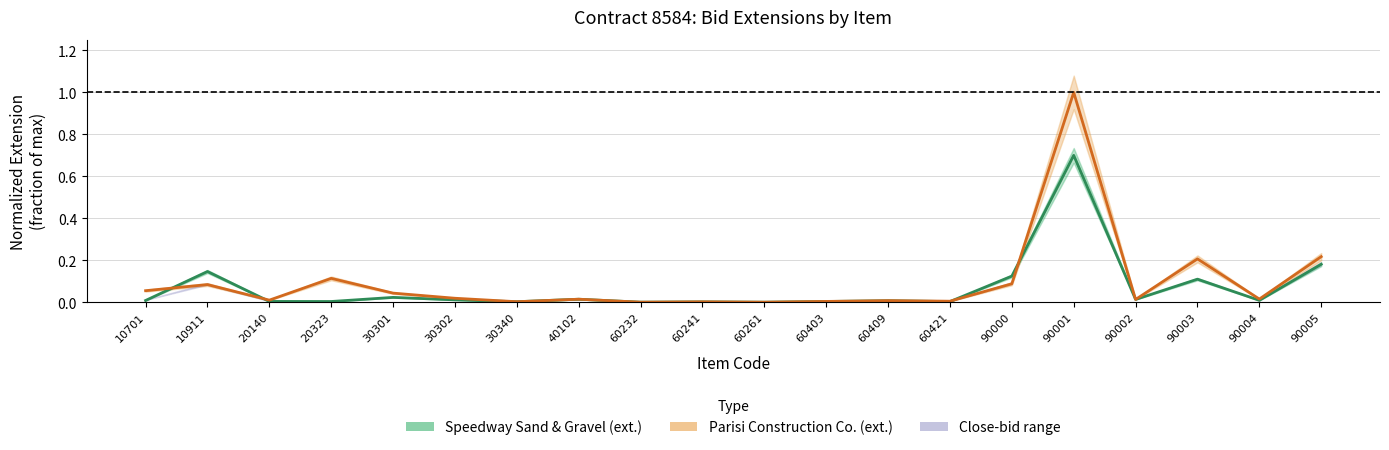

Where is parisi_extension nearest to the value 0?

60261